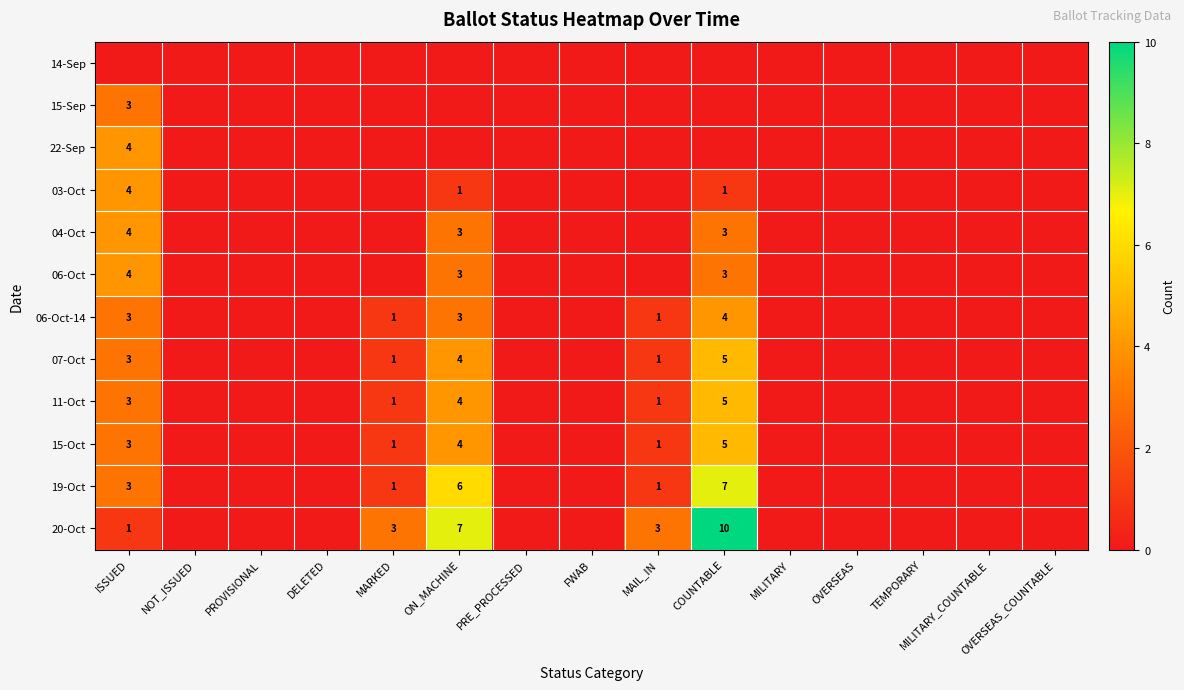

The value of 15-Oct at MAIL_IN is 1. True or false?

True